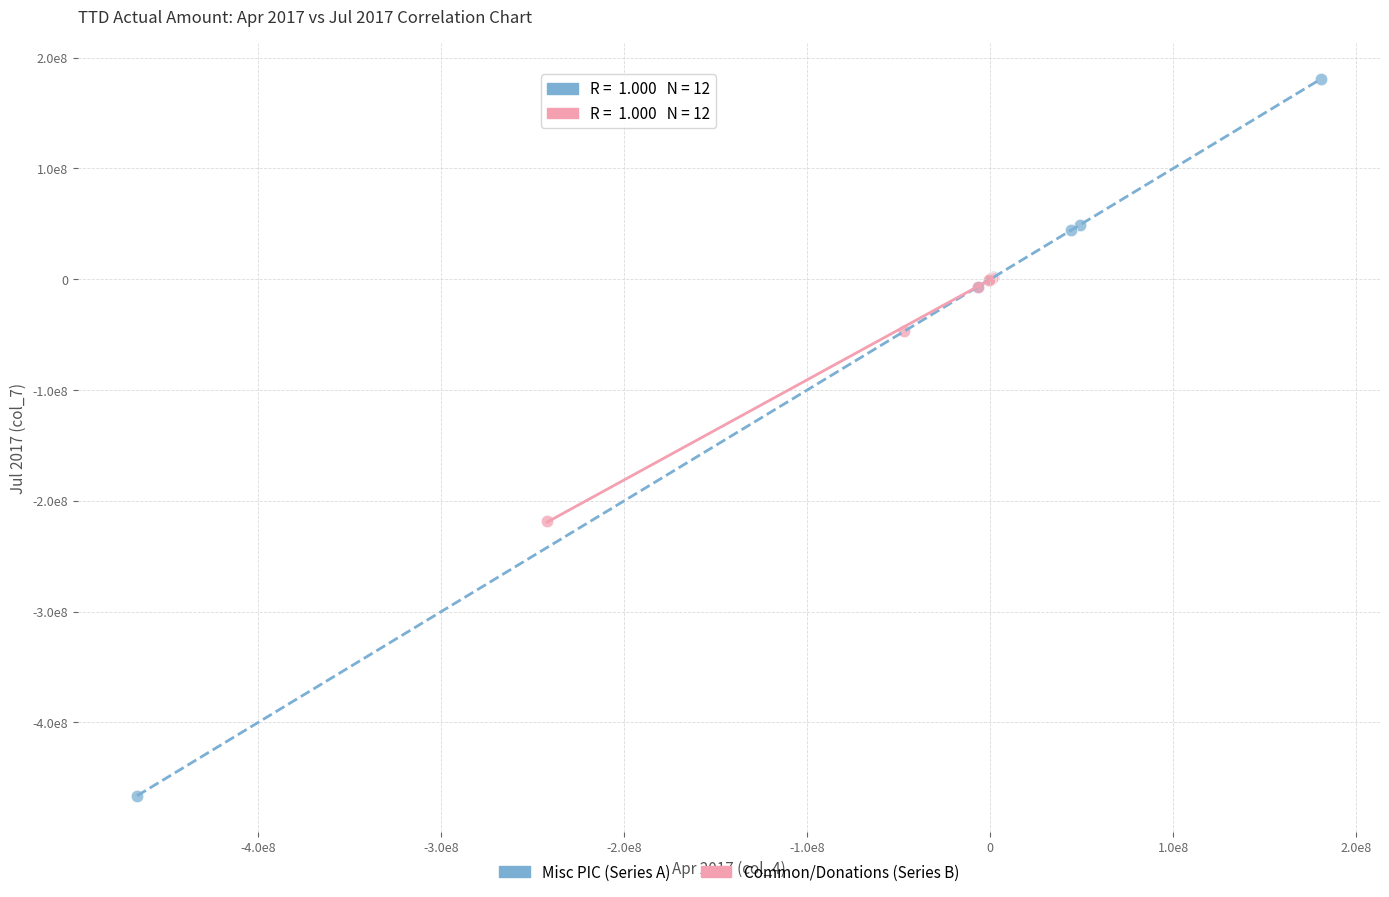

What are all the series names shown in the legend?

Misc PIC (Series A), Common/Donations (Series B)